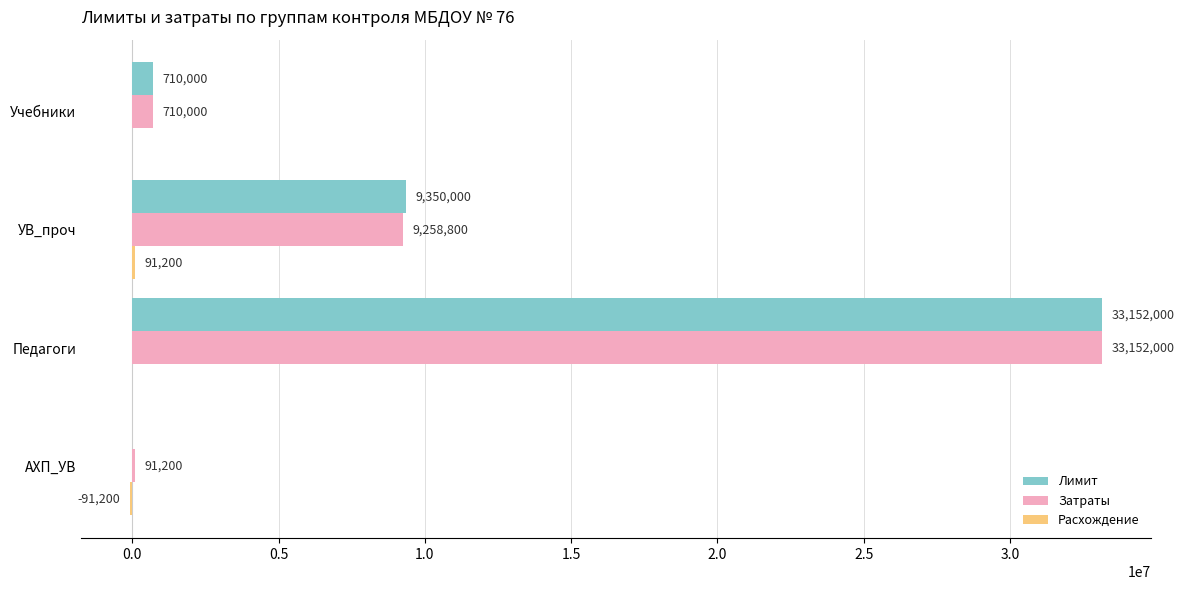

At which category is the sum across all series the highest?

Педагоги